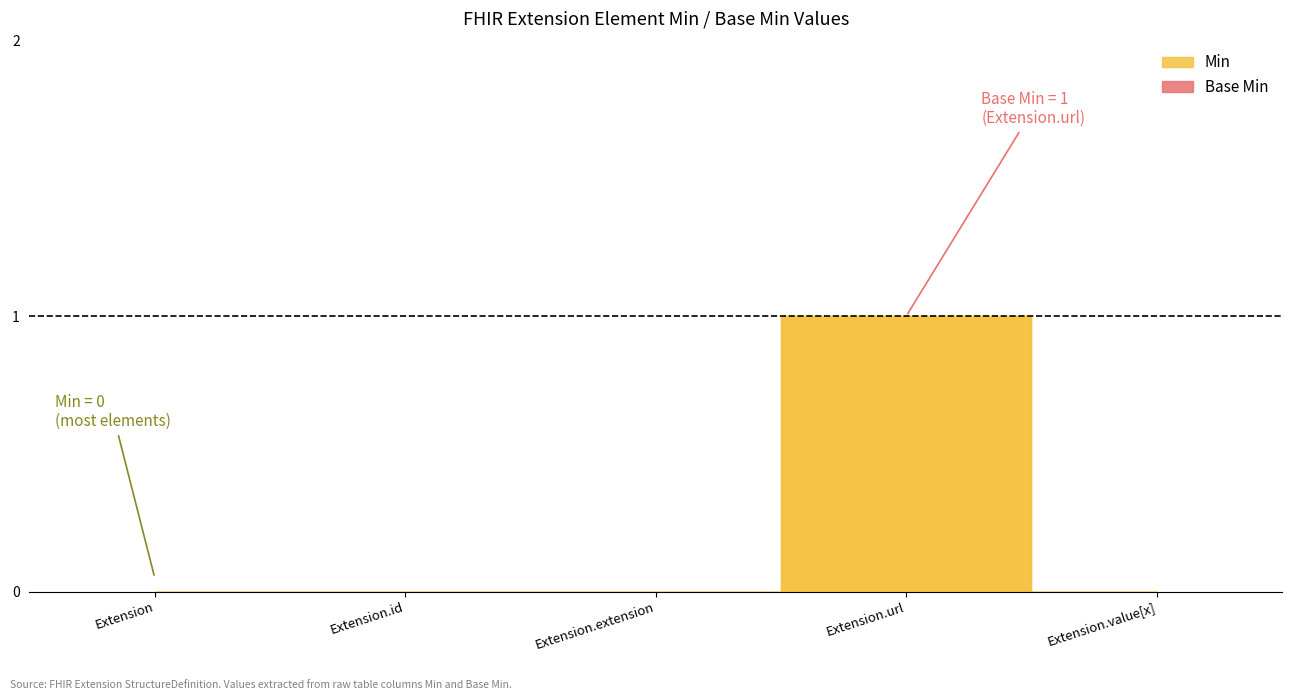

Is the value of Base Min at Extension.extension greater than the value of Min at Extension.url?

No